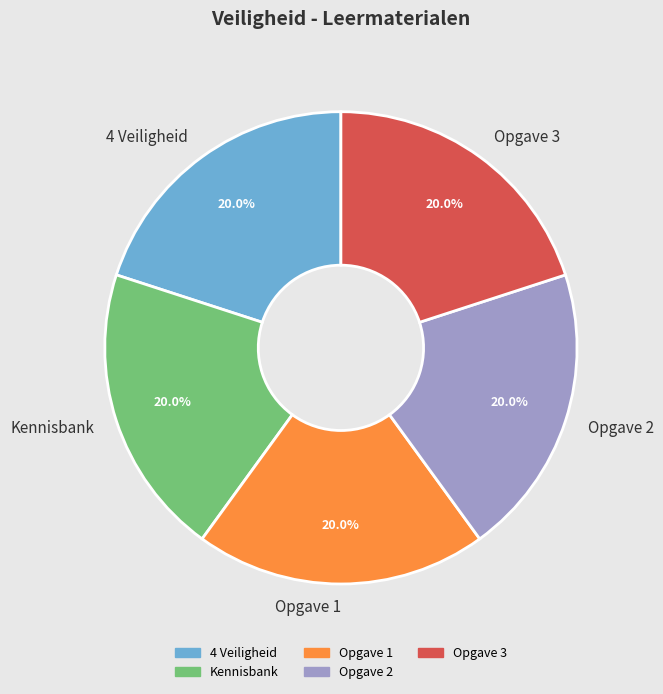

Approximately how many times larger is the value at Opgave 1 compared to Opgave 2?

1.0